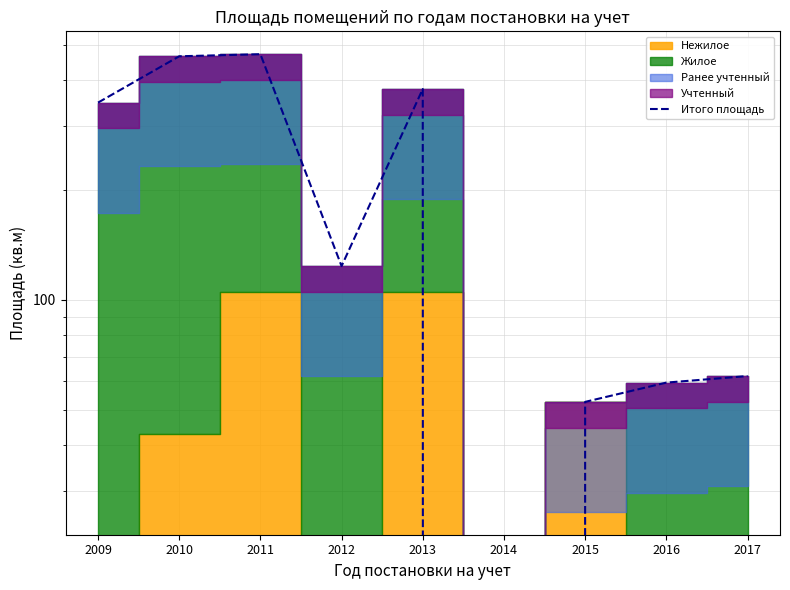

Where is the first local maximum?

2011